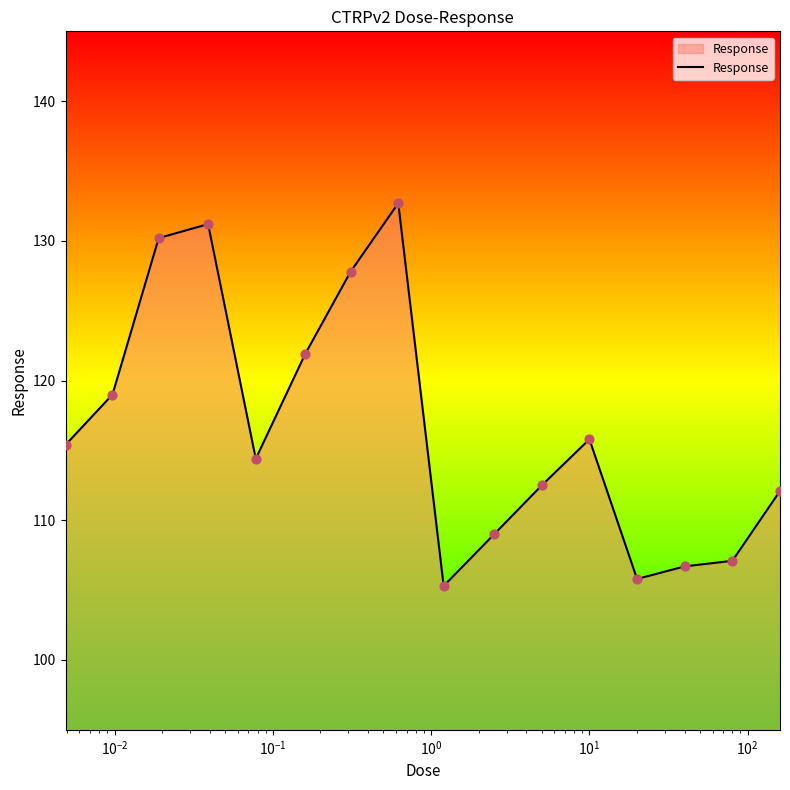

What is the difference between the maximum and minimum values?

27.4